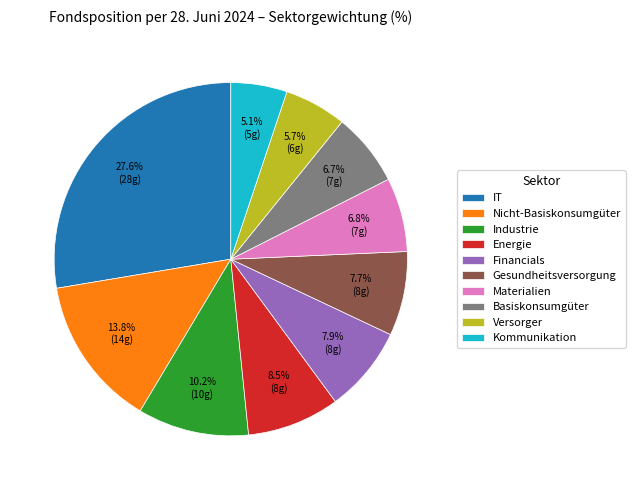

Combined, what portion of the pie is Financials and Versorger?

13.6%